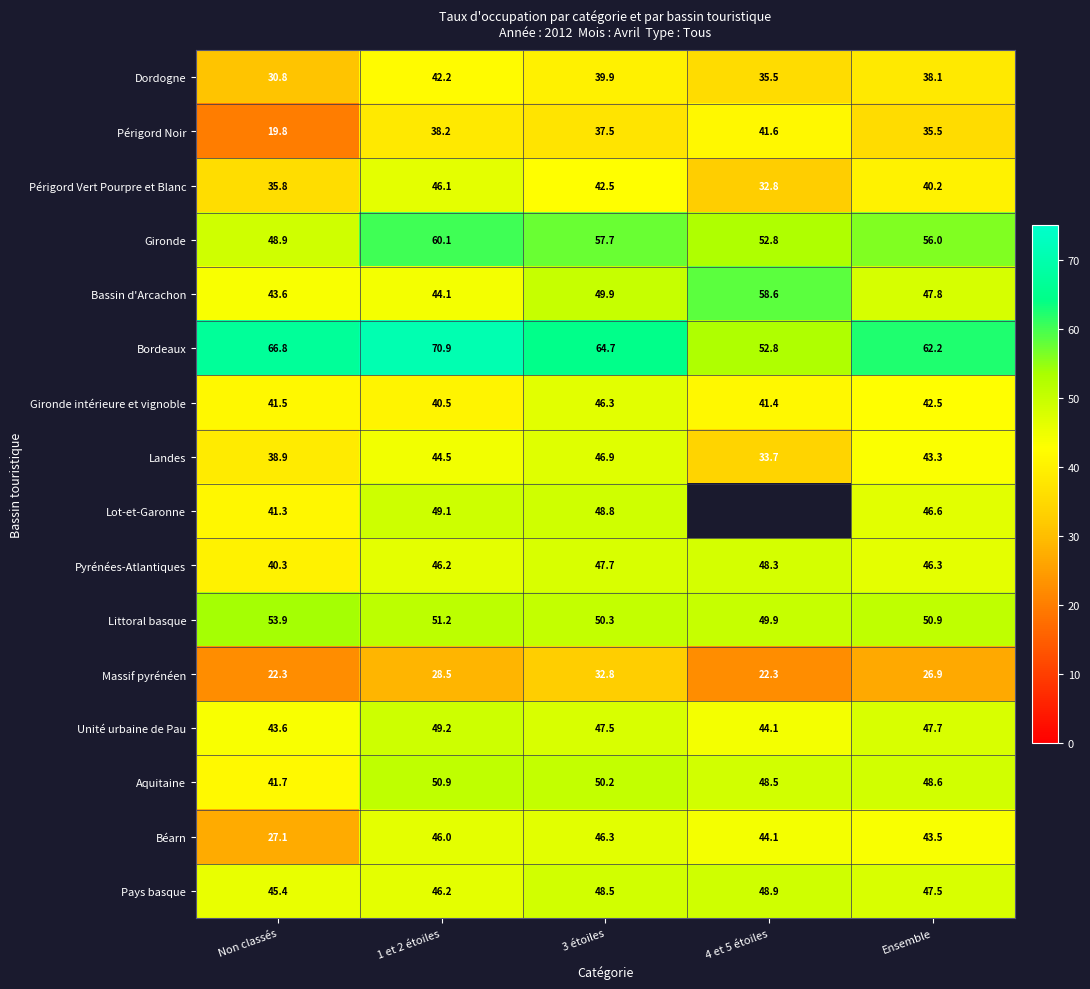

Rank the categories by Pays basque value from lowest to highest.

Non classés, 1 et 2 étoiles, Ensemble, 3 étoiles, 4 et 5 étoiles